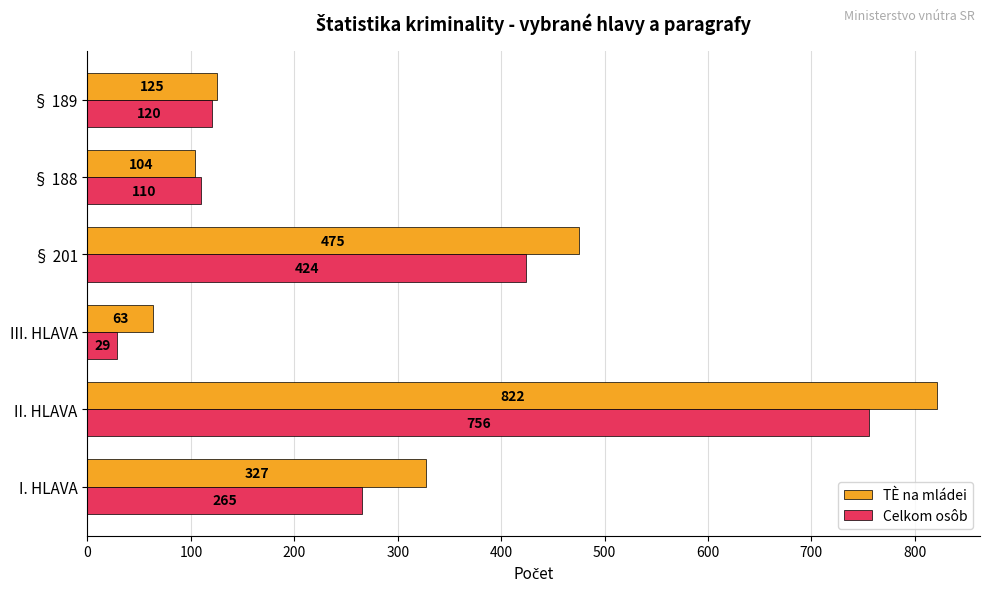

How many series are shown in this chart?

2